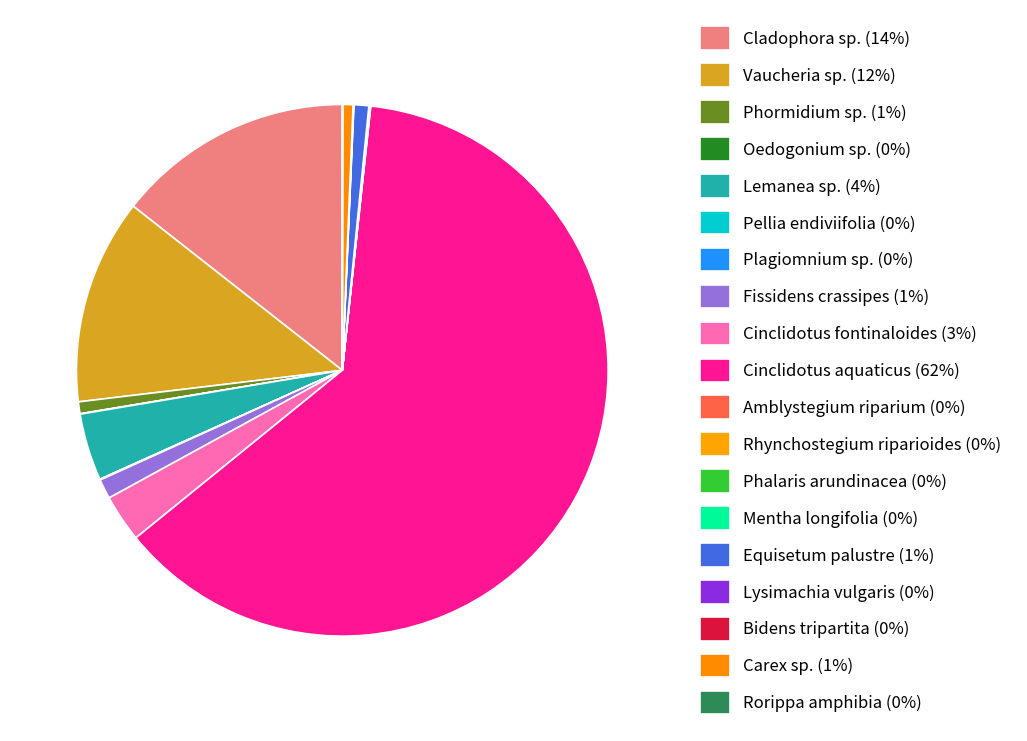

Is the sum of Rhynchostegium riparioides and Phalaris arundinacea greater than half?

No